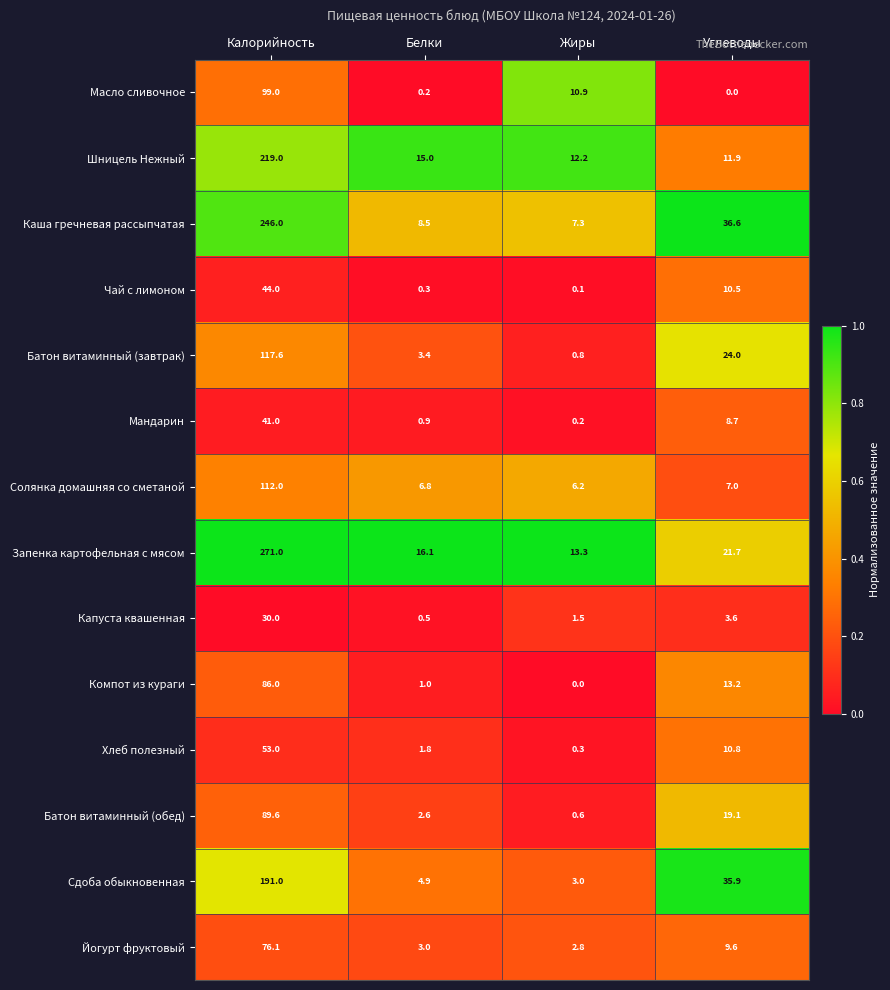

Is it true that Масло сливочное equals 0.0 at Углеводы?

True